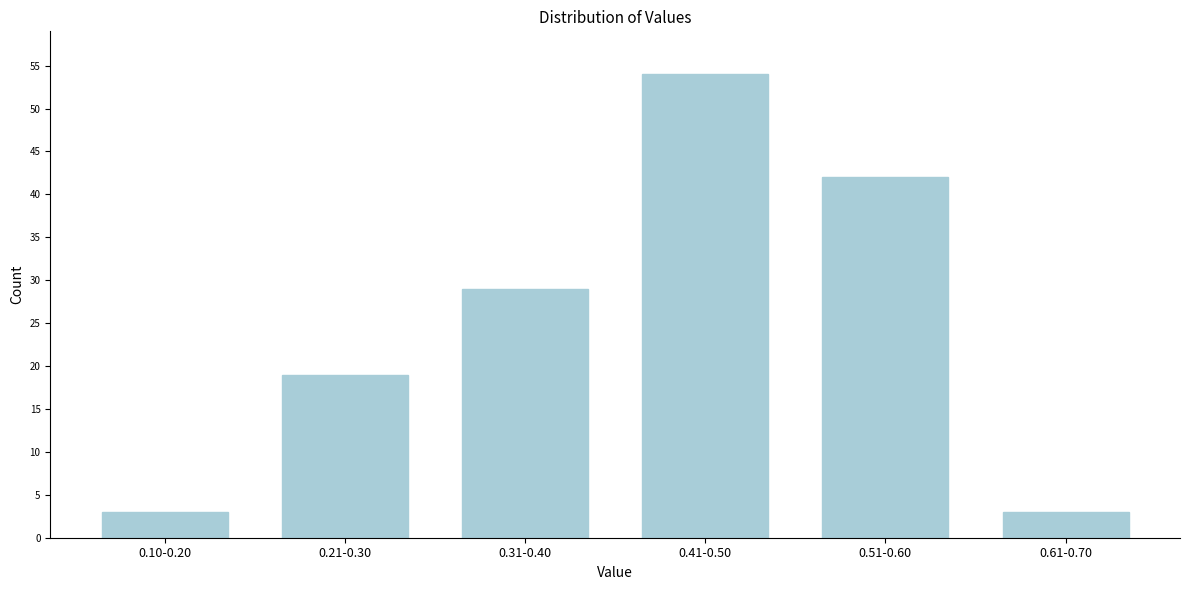

Reading right to left, list all the values displayed in this chart.

3	42	54	29	19	3